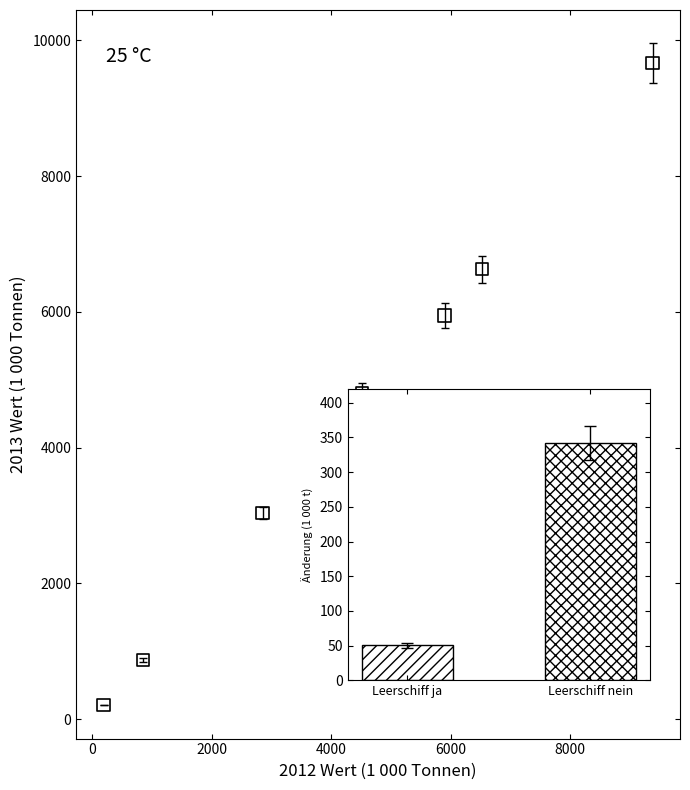

What is the average Y value?

4454.4